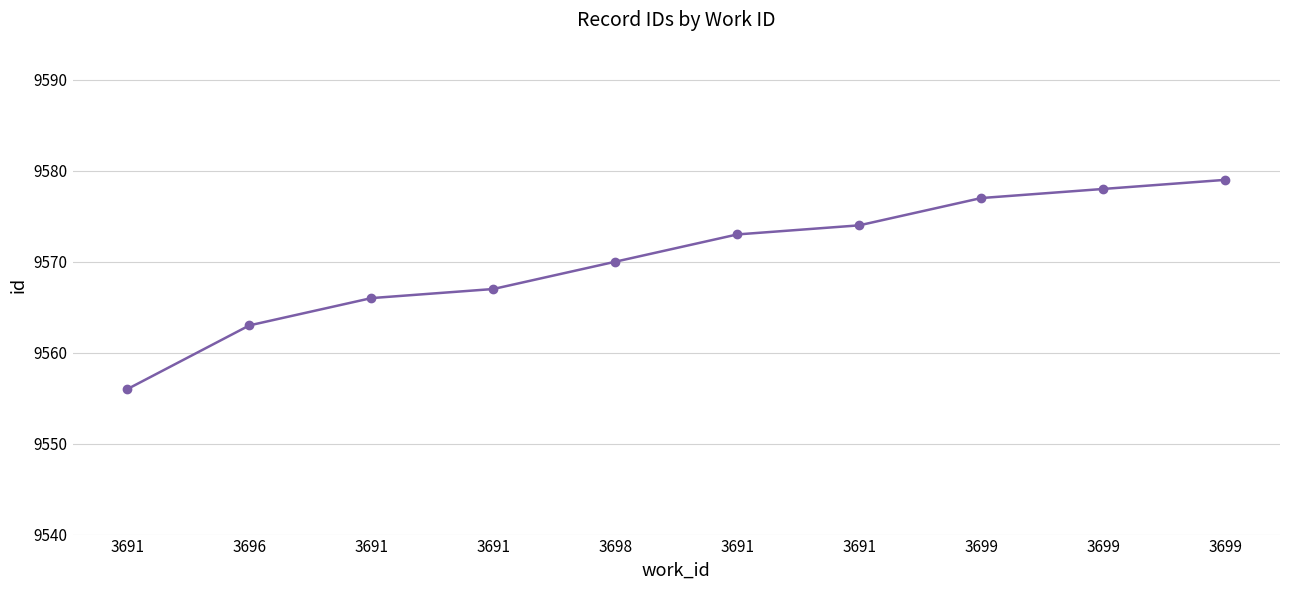

What is the average value?

9570